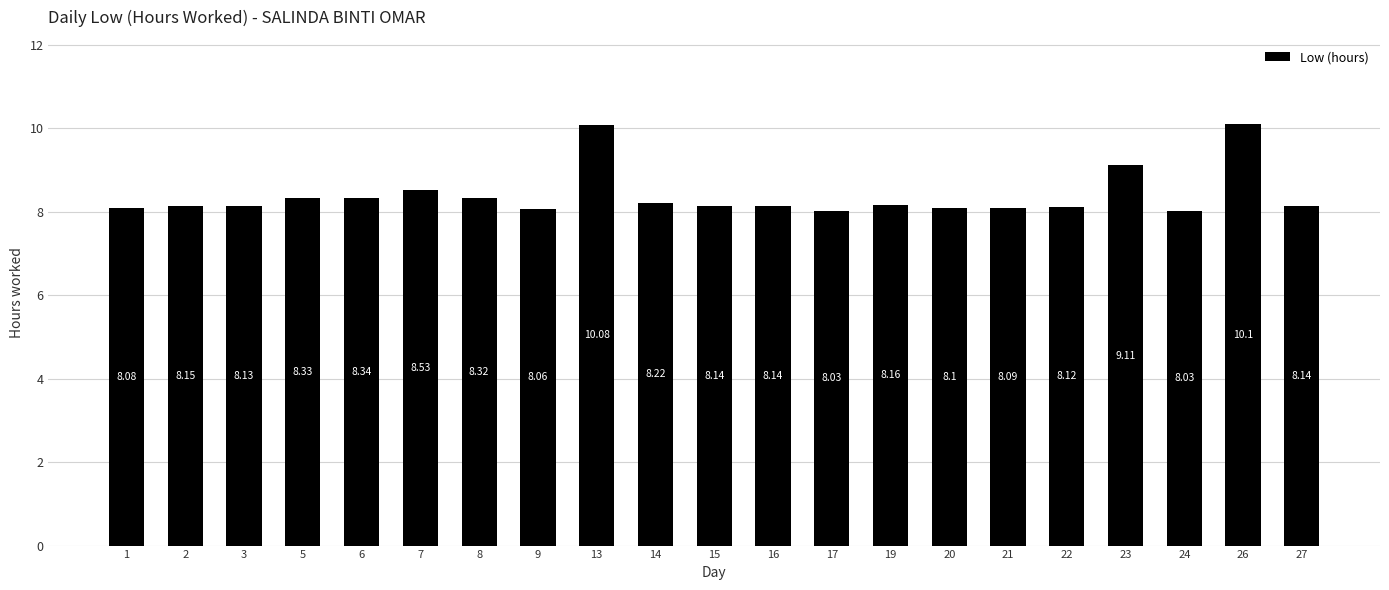

What value does the data have at 16?

8.1